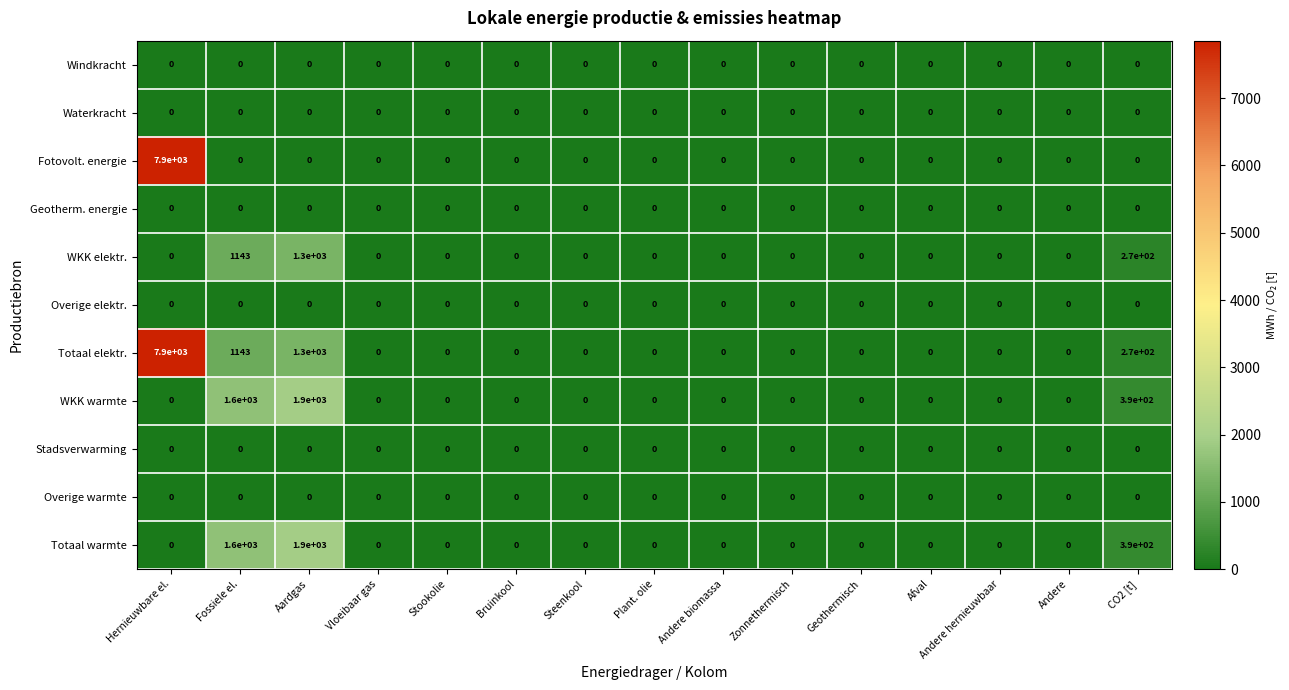

The value of Overige elektr. at Afval is 0. True or false?

True